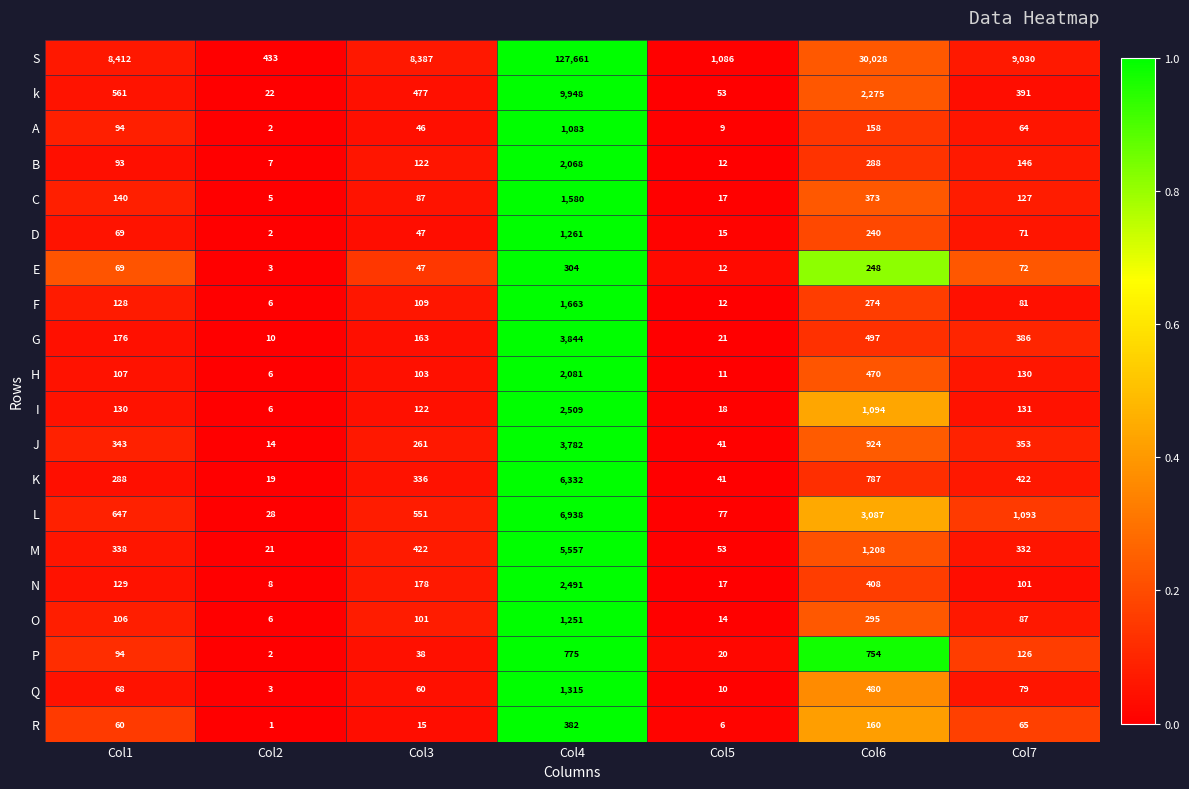

Rank the series at Col7 from lowest to highest value.

A, R, D, E, Q, F, O, N, P, C, H, I, B, M, J, G, k, K, L, S